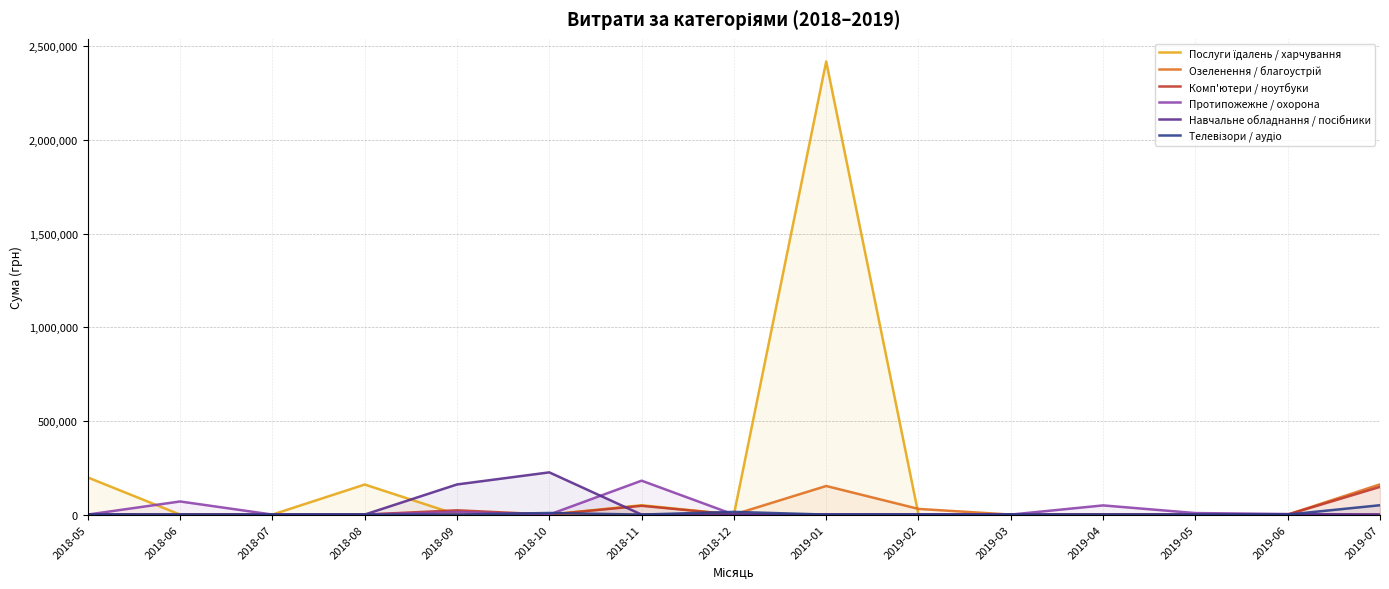

Reading right to left, transcribe all the data shown in this chart.

Послуги їдалень / харчування: 0.0	0.0	0.0	0.0	0.0	0.0	2417942.6	0.0	49999.3	0.0	0.0	160335.6	0.0	0.0	198211.8
Озеленення / благоустрій: 161152.0	0.0	0.0	0.0	0.0	30256.2	152550.8	0.0	0.0	0.0	0.0	0.0	0.0	0.0	0.0
Комп'ютери / ноутбуки: 147897.9	0.0	0.0	0.0	0.0	0.0	0.0	0.0	46887.0	0.0	22800.0	0.0	0.0	0.0	0.0
Протипожежне / охорона: 0.0	2844.0	8100.0	49000.0	0.0	0.0	0.0	0.0	180986.5	0.0	13440.0	0.0	0.0	70000.0	0.0
Навчальне обладнання / посібники: 0.0	1560.0	0.0	0.0	0.0	1051.9	0.0	0.0	0.0	225294.8	160800.0	0.0	0.0	0.0	1320.0
Телевізори / аудіо: 49920.0	0.0	0.0	0.0	0.0	0.0	0.0	14458.0	0.0	8523.0	0.0	0.0	0.0	0.0	0.0